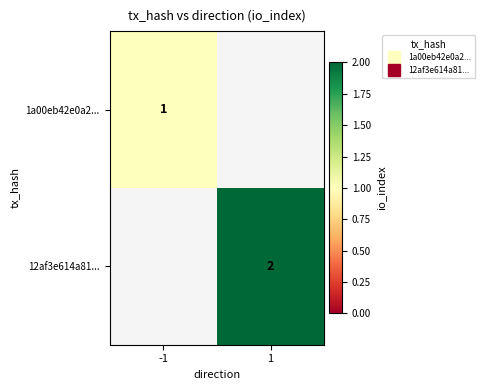

Between 1 and -1, which is larger?

-1